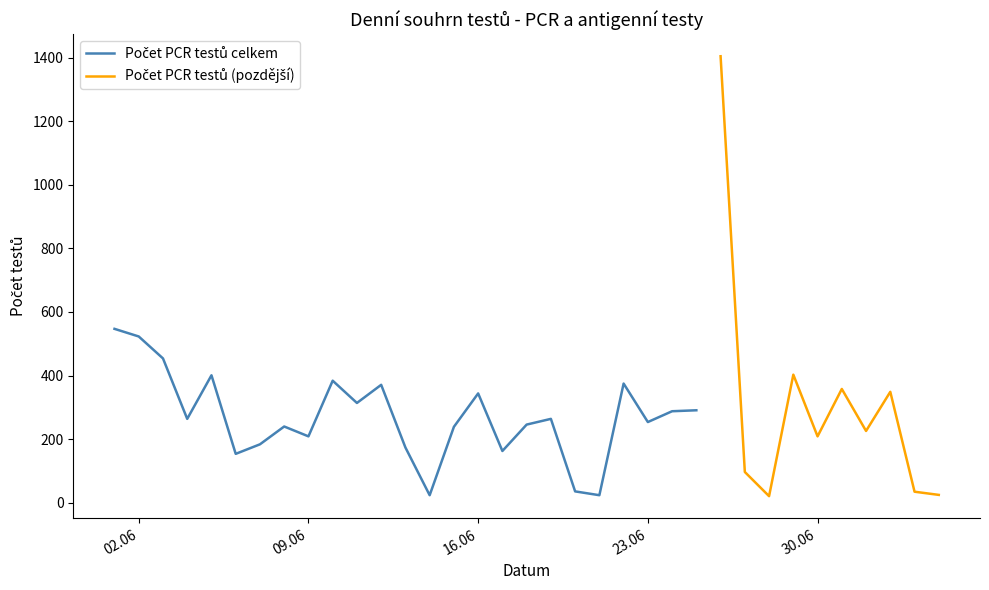

Which series changed the most between 17.06.2020 and 22.06.2020?

Počet PCR testů celkem